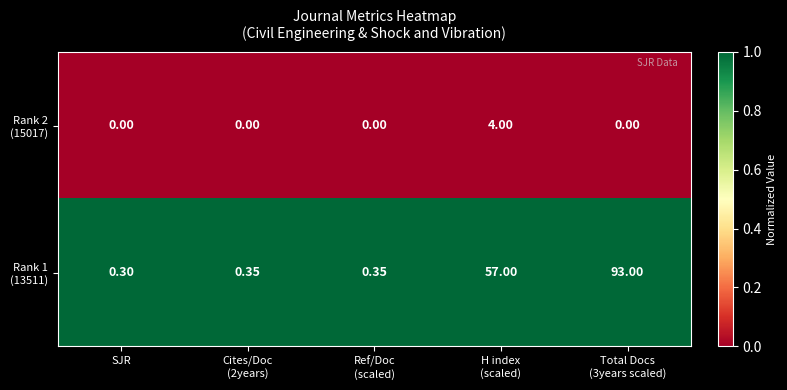

How many series are shown in this chart?

2